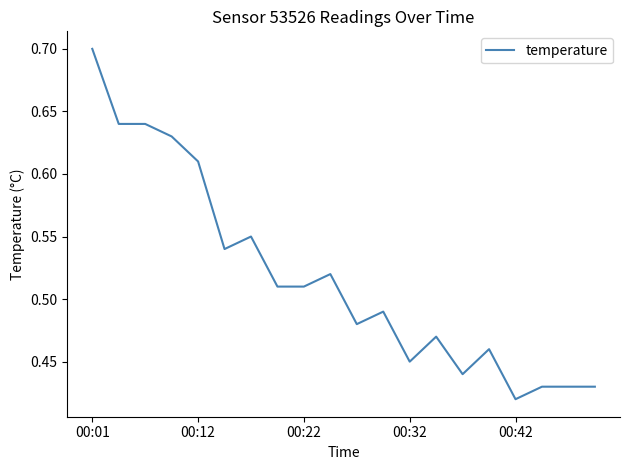

What is the greatest value displayed?

0.7